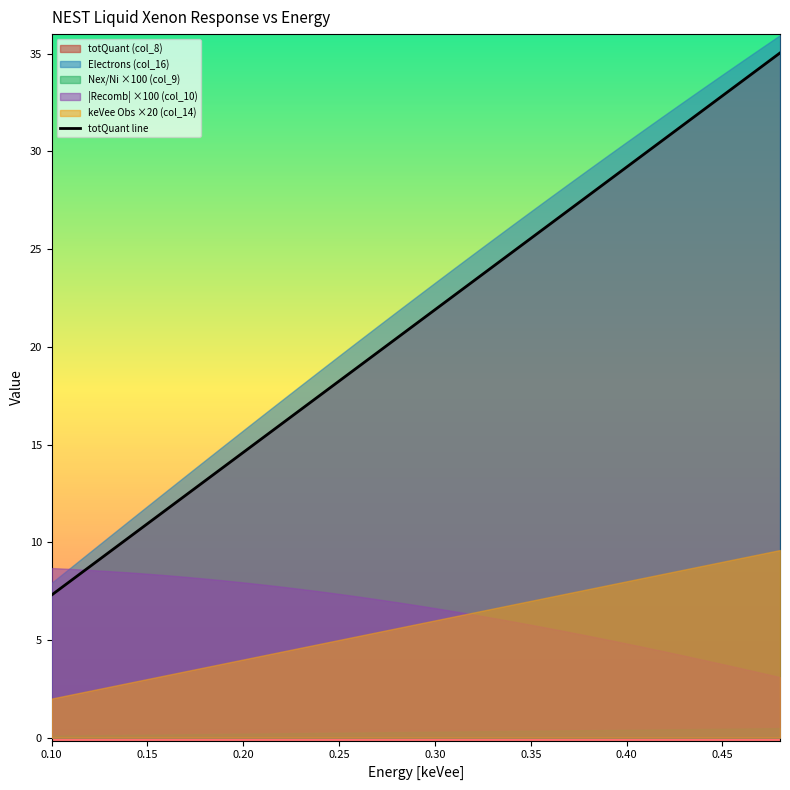

What is the value of the 37th point from the left?

33.6